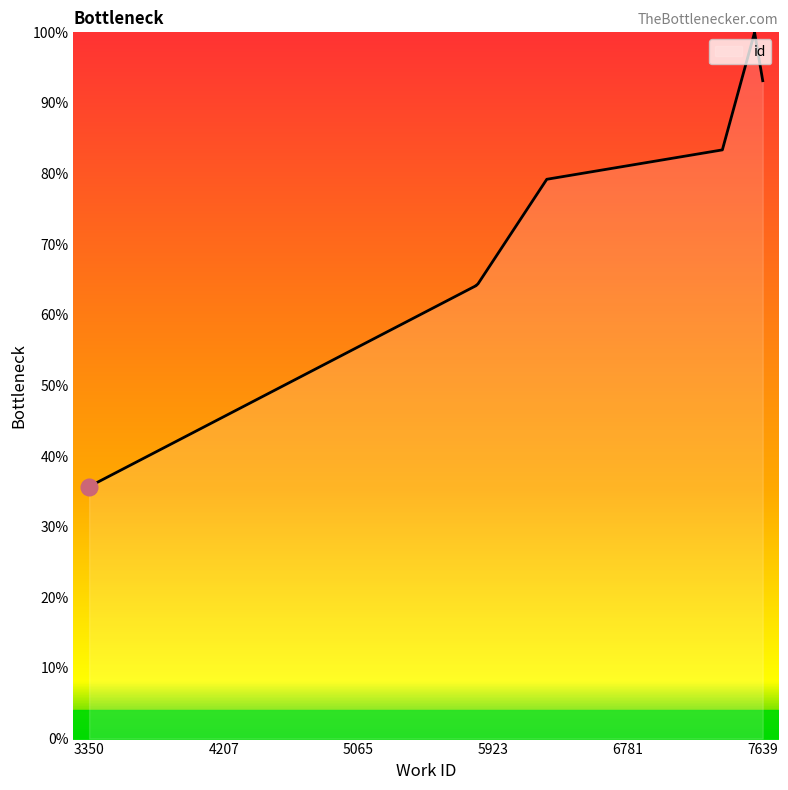

How many distinct data groups are displayed?

1